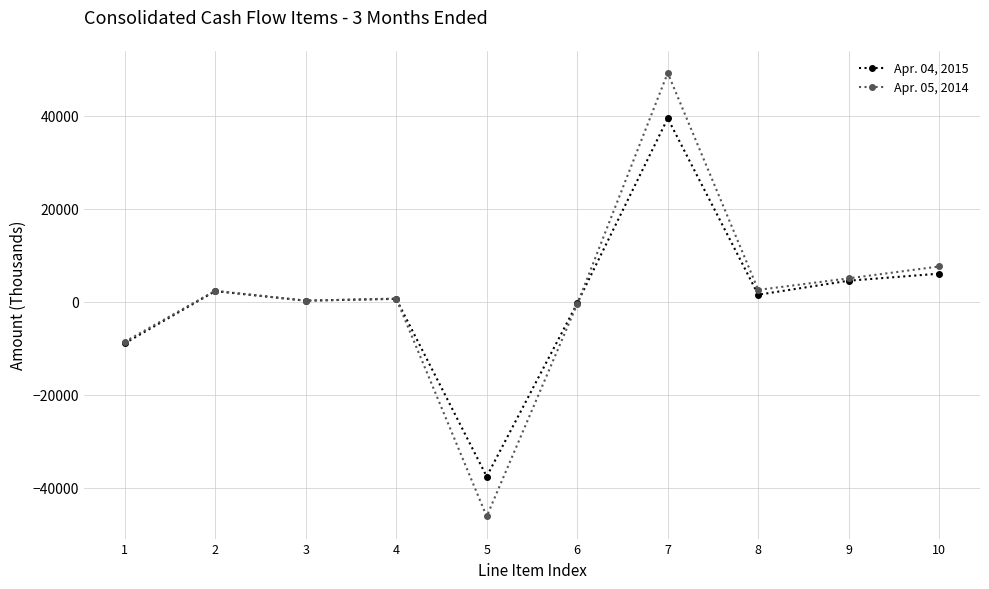

At which label does Apr. 05, 2014 reach its minimum?

5